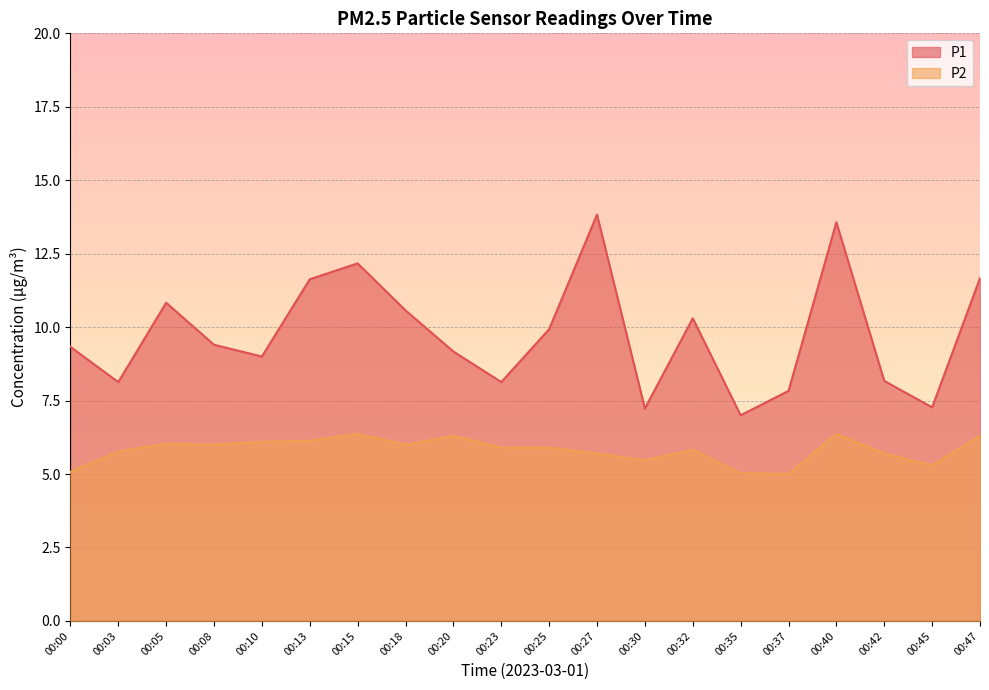

Reading right to left, transcribe all the data shown in this chart.

P1: 11.7	7.3	8.2	13.6	7.8	7.0	10.3	7.2	13.8	9.9	8.1	9.2	10.6	12.2	11.6	9.0	9.4	10.8	8.1	9.3
P2: 6.3	5.3	5.7	6.4	5.0	5.0	5.8	5.5	5.7	5.9	5.9	6.3	6.0	6.4	6.1	6.1	6.0	6.0	5.8	5.1